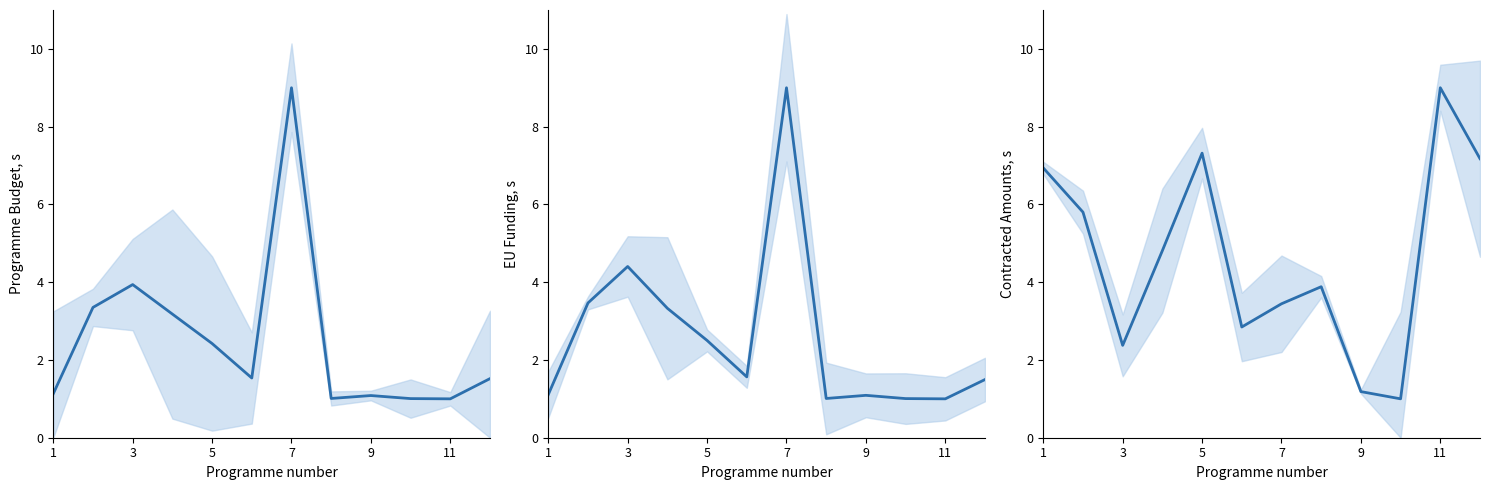

Which has a higher value, 9 or 11?

11